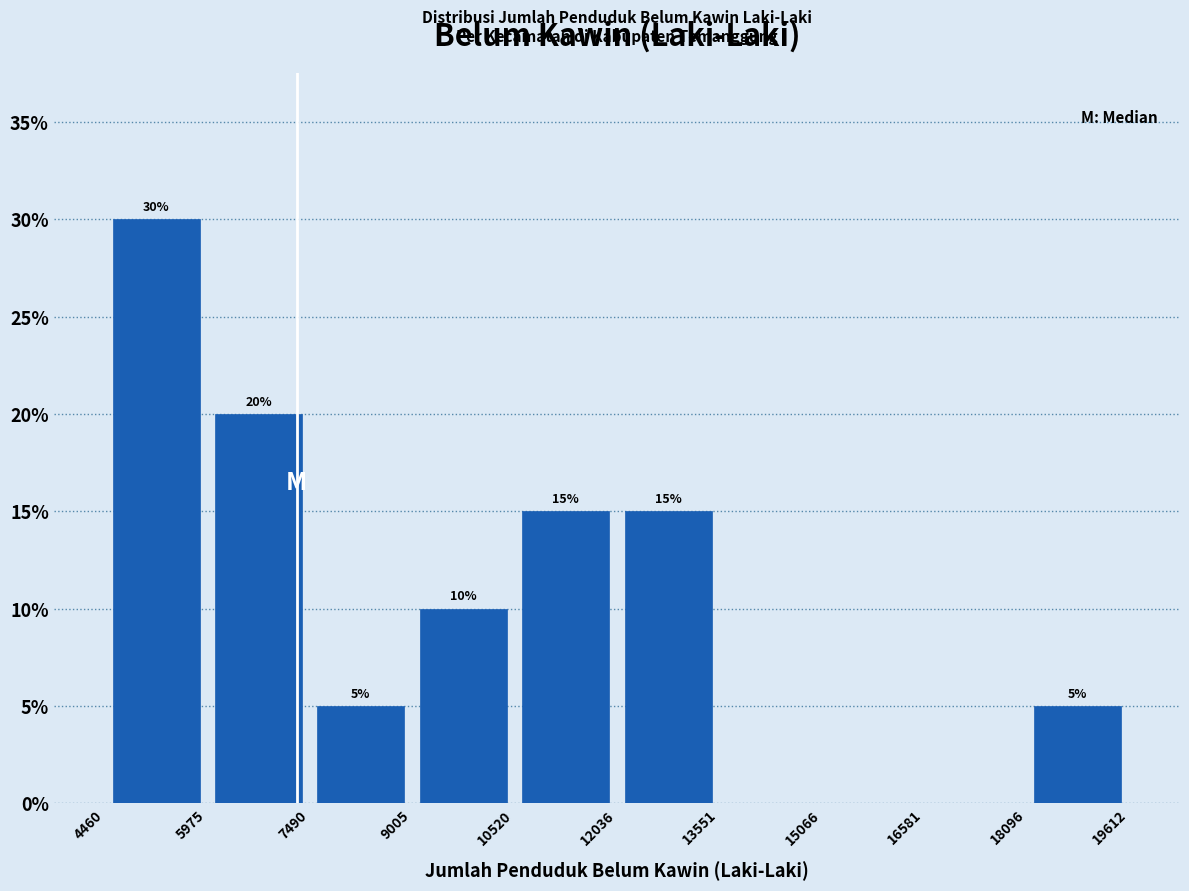

Over which range of the x-axis is the bar tallest?

4460 to 5975